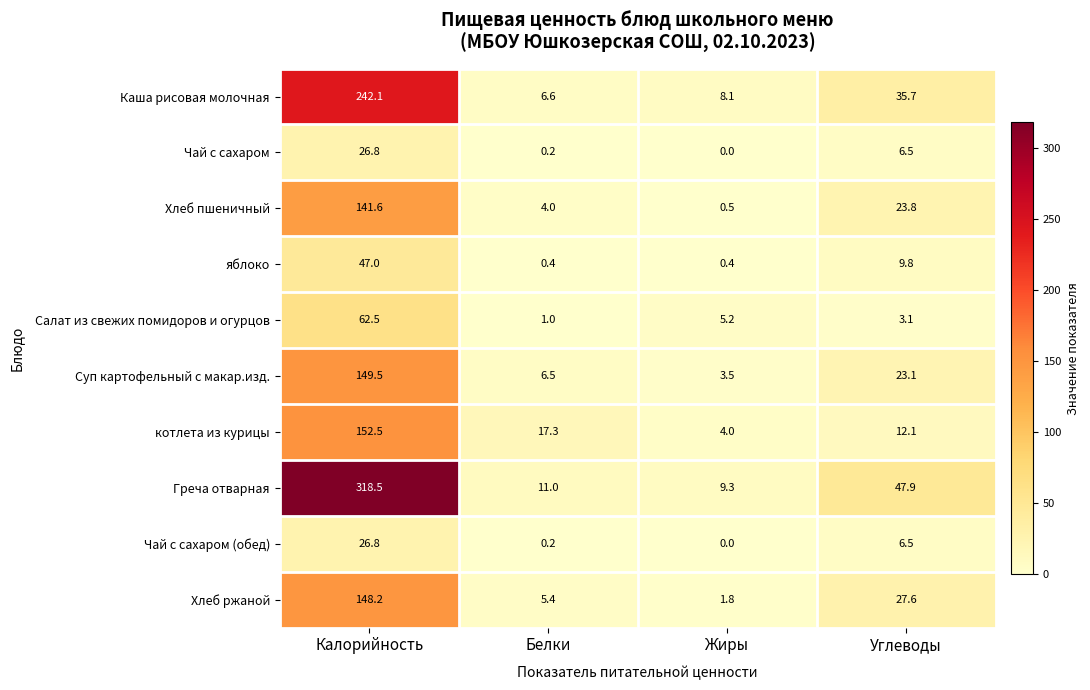

The value of Салат из свежих помидоров и огурцов at Жиры is 5.2. True or false?

True